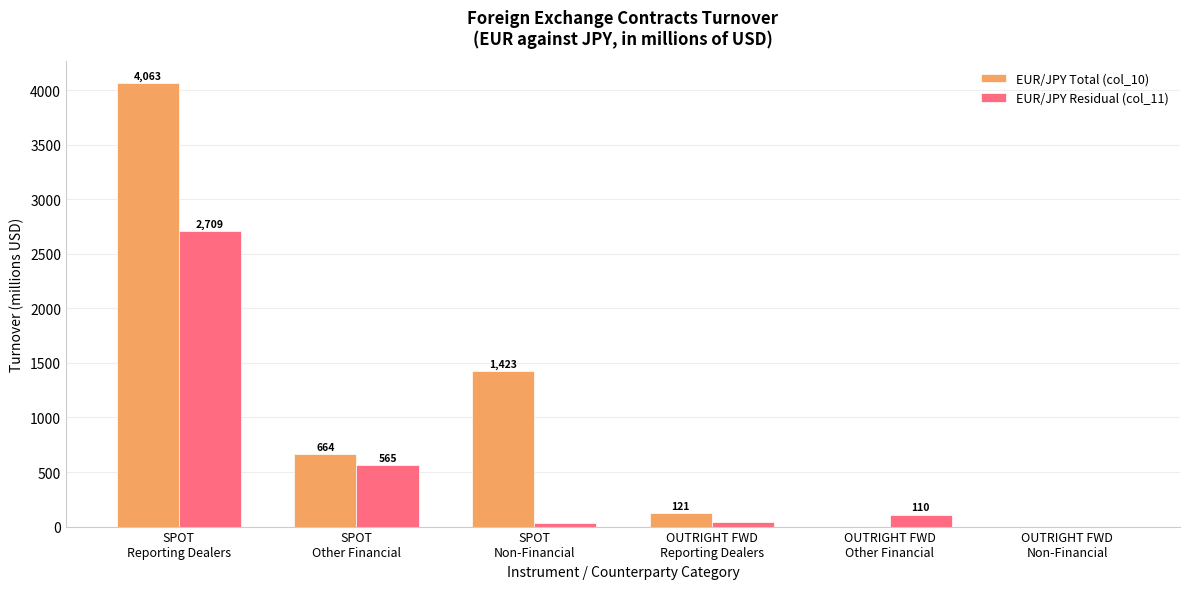

What is the highest value of the EUR/JPY Total (col_10) series?

4063.0